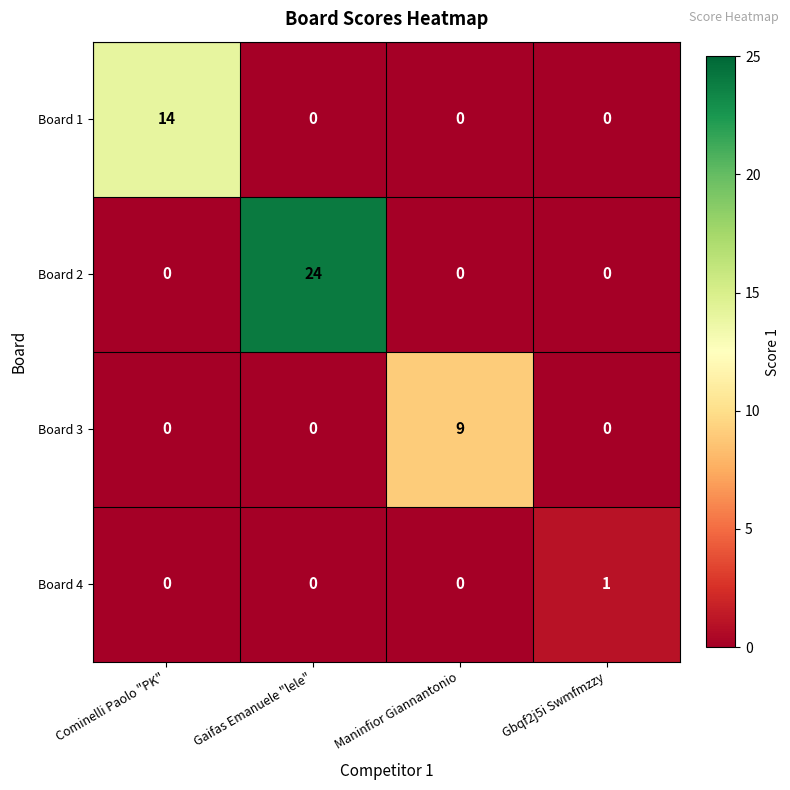

What is the difference between the highest and lowest values at Gbqf2j5i Swmfmzzy?

1